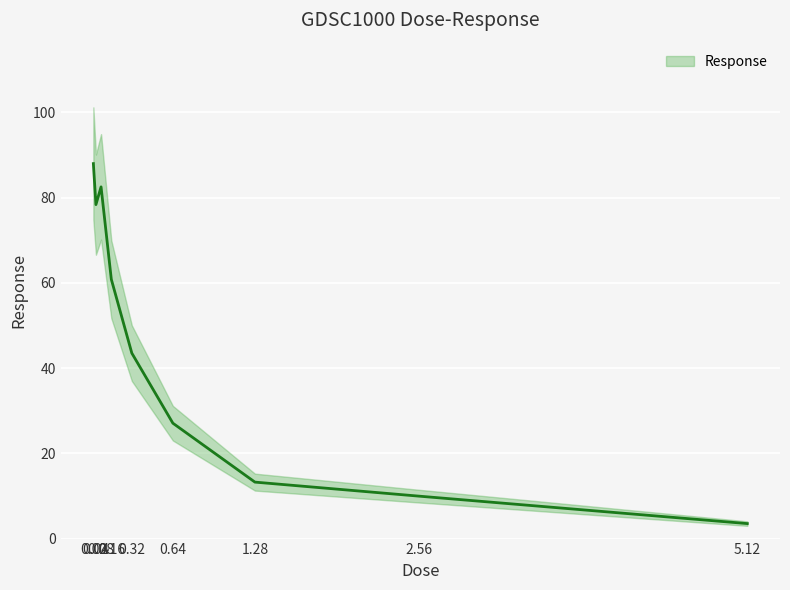

How many points are higher than both their immediate neighbors (excluding endpoints)?

1